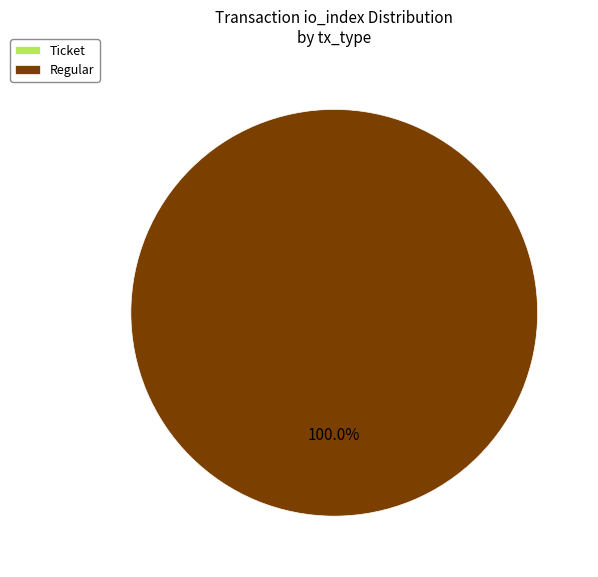

Does io_index account for over 50% of the chart?

No